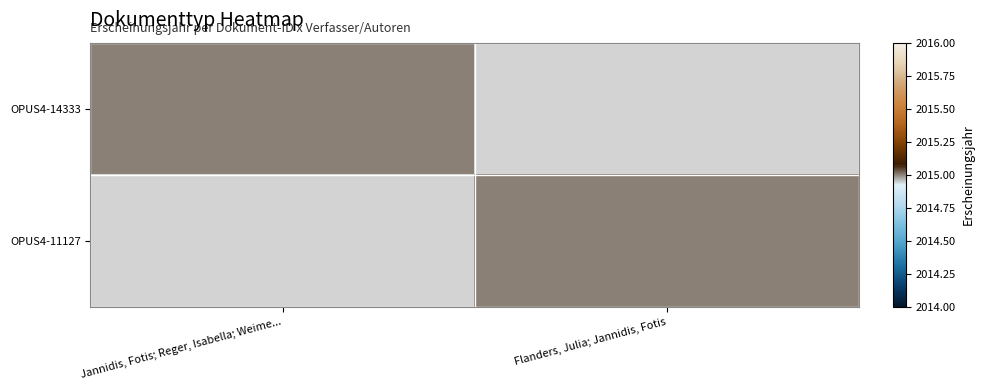

Which series has the largest range (max minus min)?

OPUS4-14333